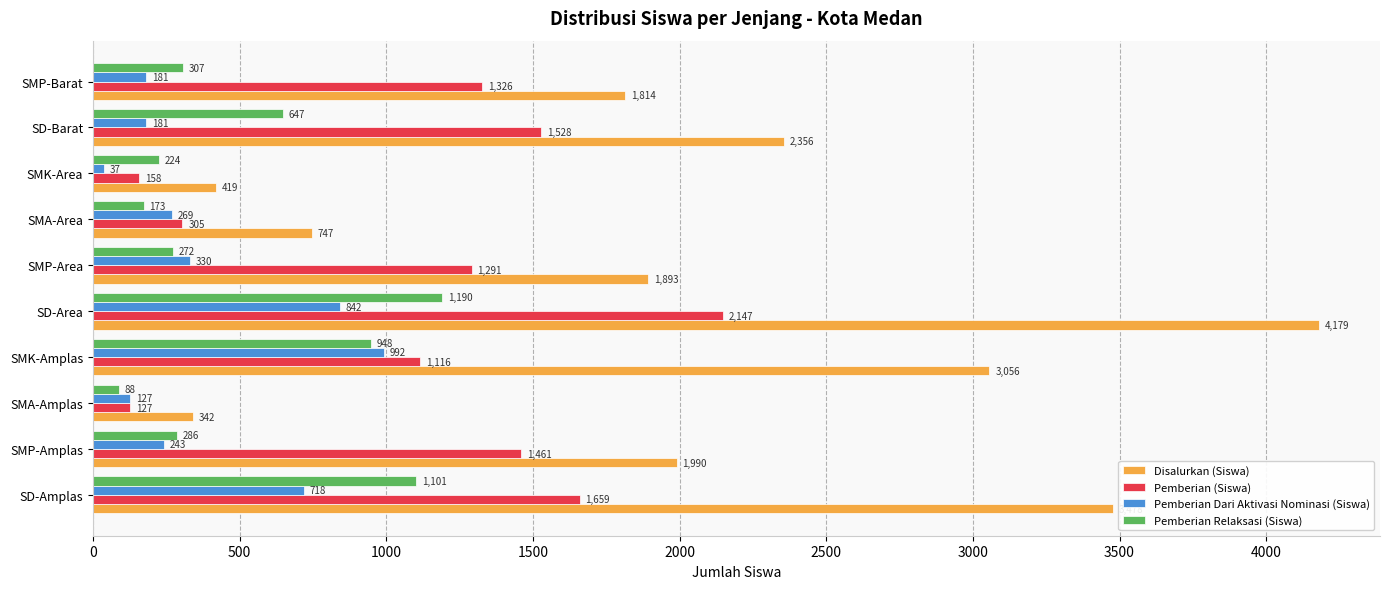

At which category is the sum across all series the highest?

SD-Area